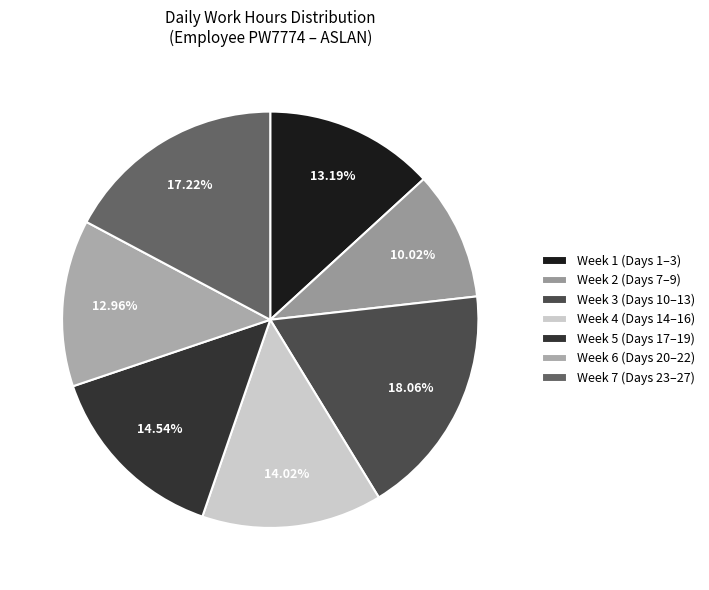

Count the number of slices in the pie.

7